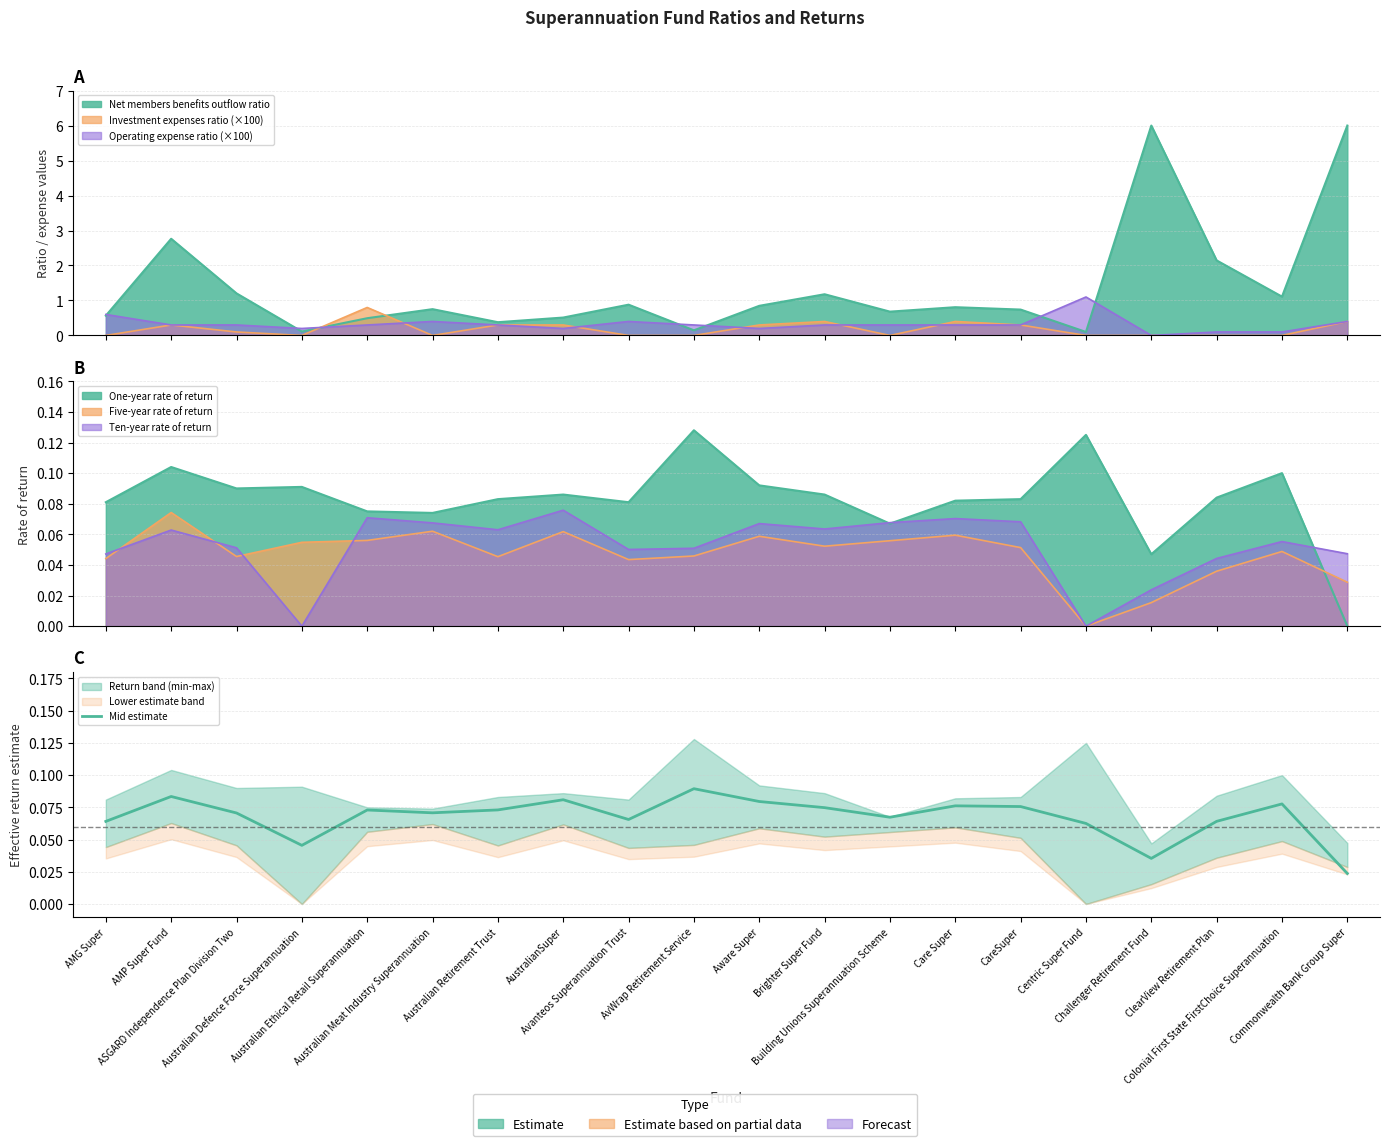

How many categories are shown in the chart?

20